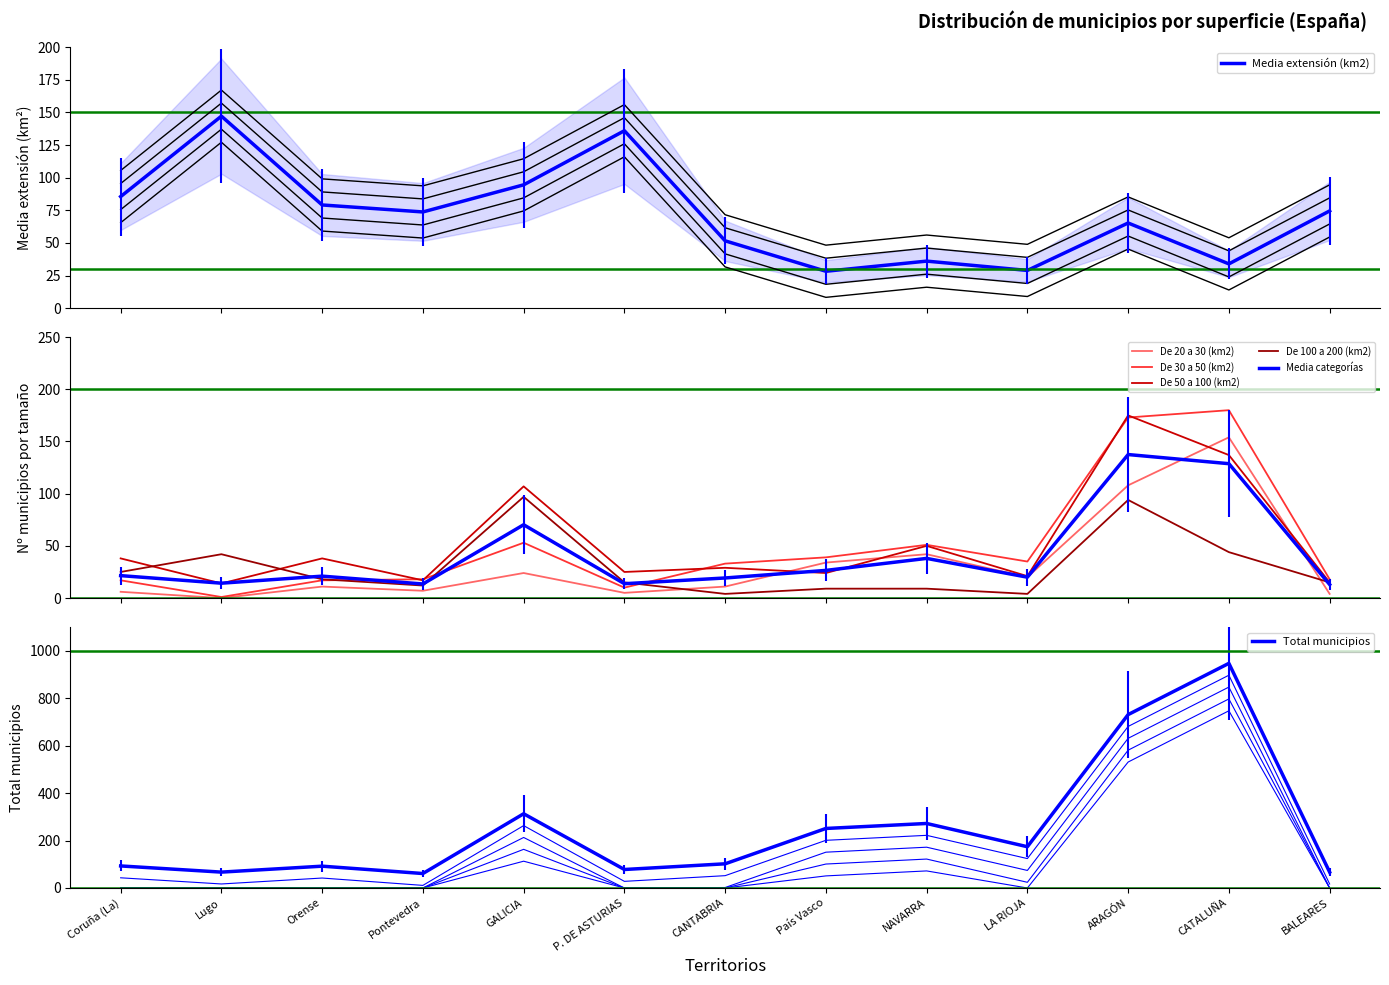

At which label does De 100 a 200 (km2) first exceed 15?

Coruña (La)